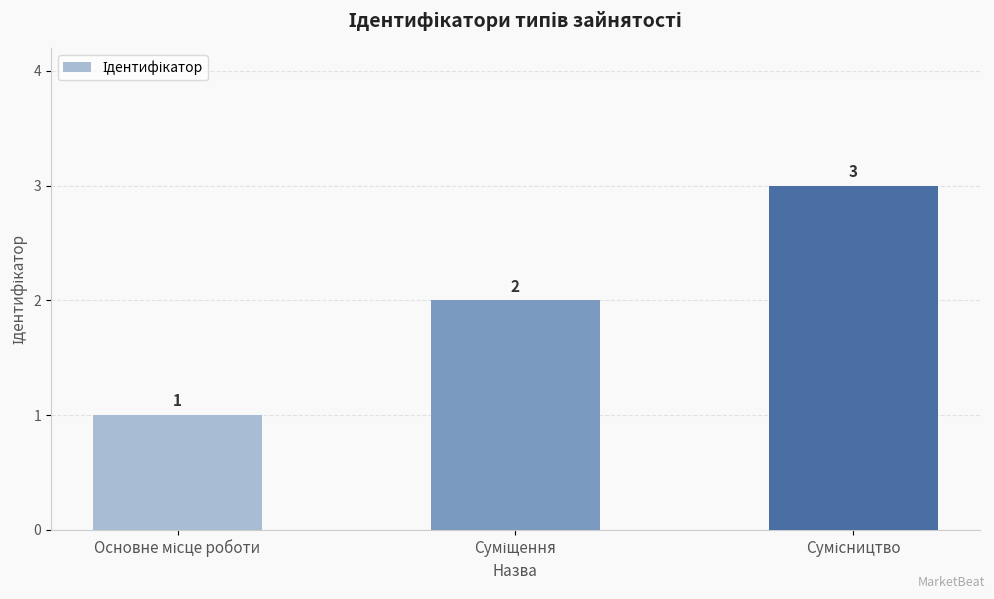

Count the values in the range 1 to 3.

3